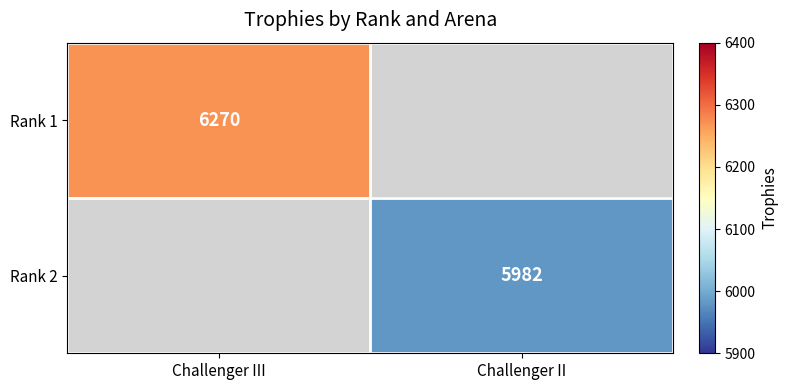

At how many categories does at least one series exceed 4474?

2